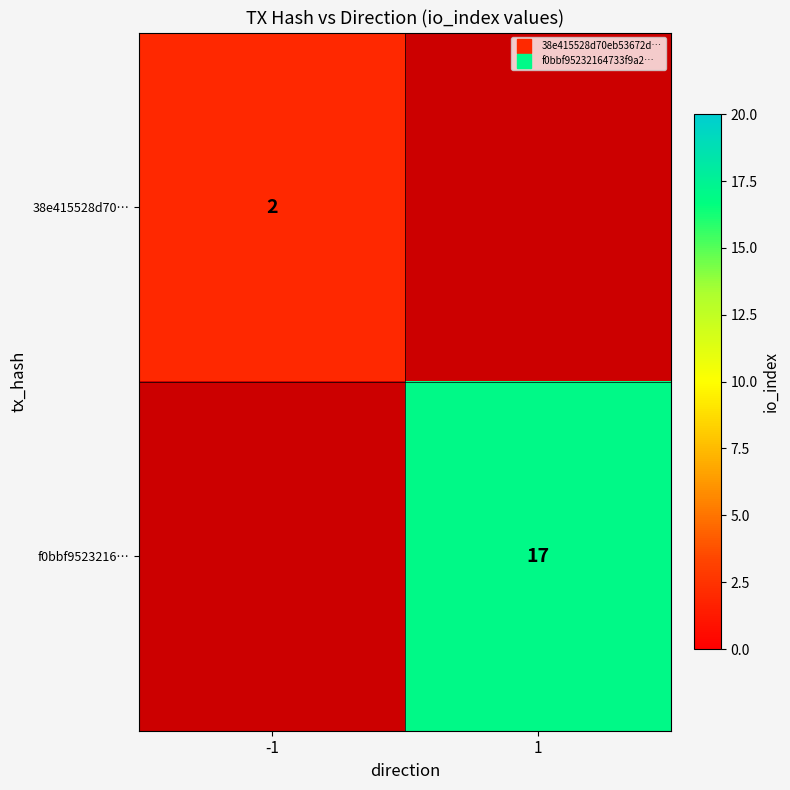

How many values in f0bbf9523216… are above zero?

1